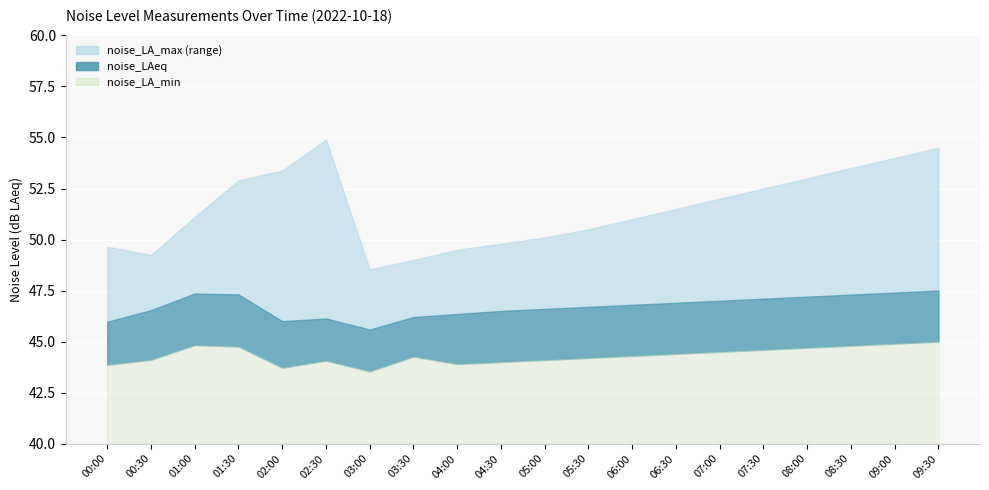

List the series in order of their peak value, lowest first.

noise_LA_min, noise_LAeq, noise_LA_max